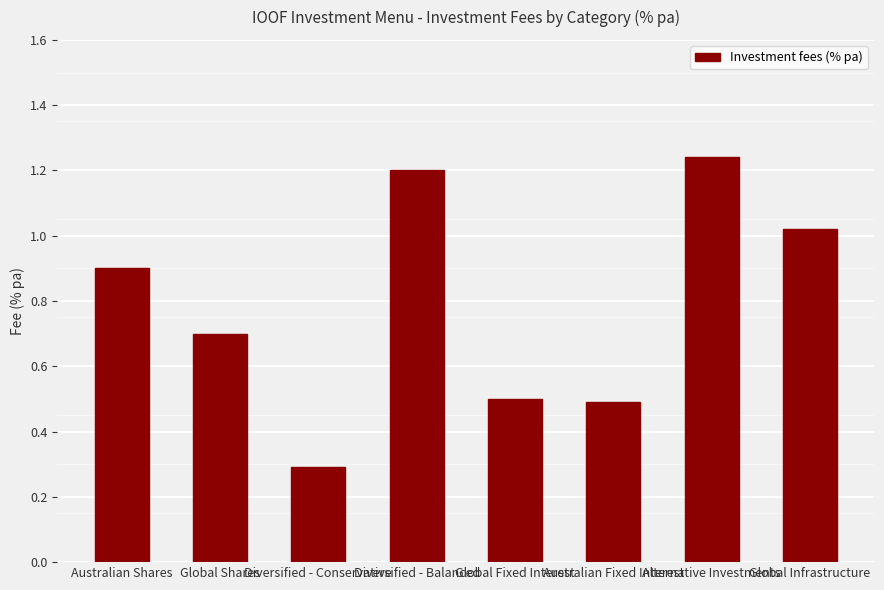

How many bars are there in total?

8